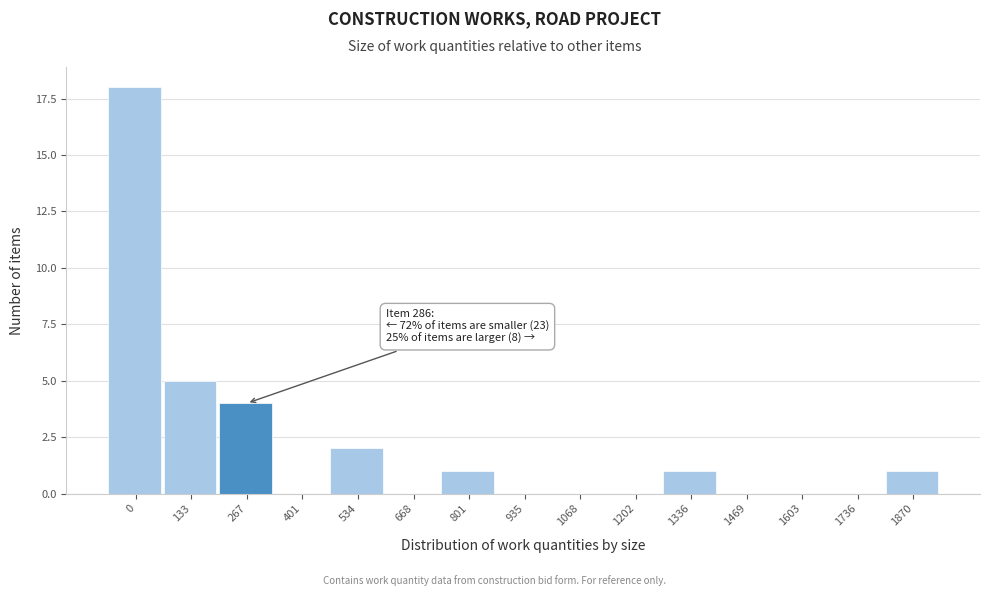

Reading left to right, what are all the values shown in this chart?

0=18	133=5	267=4	401=0	534=2	668=0	801=1	935=0	1068=0	1202=0	1336=1	1469=0	1603=0	1736=0	1870=1